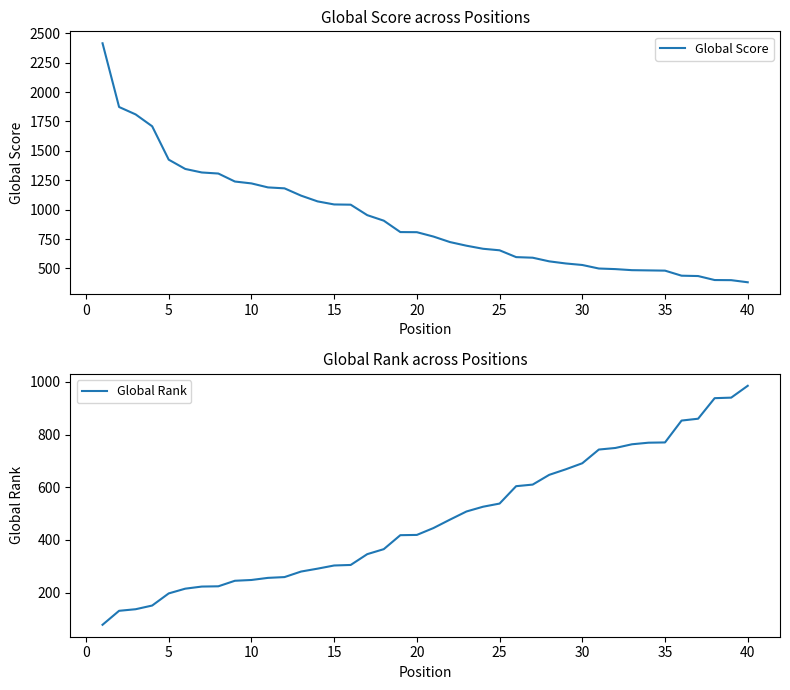

The value of Global Score at 25 is 654. True or false?

True